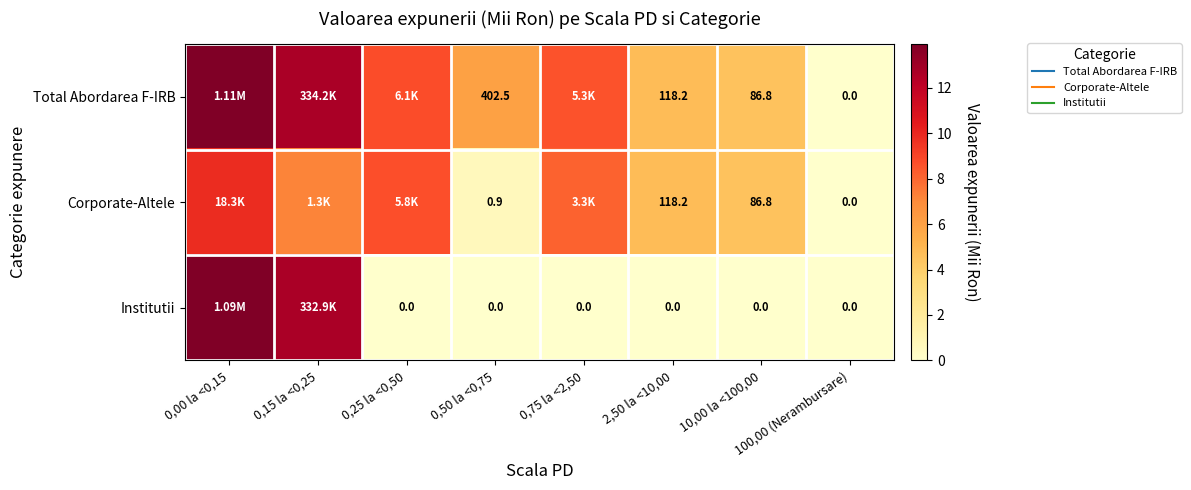

Is the value of Total Abordarea F-IRB at 0,50 la <0,75 greater than the value of Institutii at 100,00 (Nerambursare)?

Yes